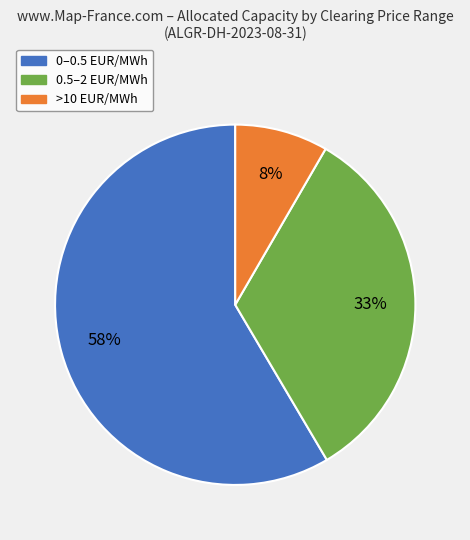

Is there a majority slice in this chart?

Yes